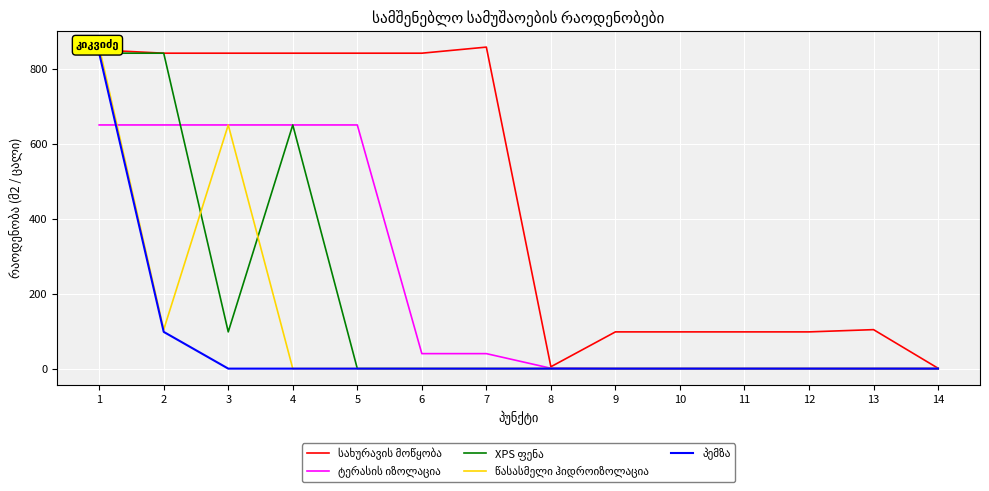

List the labels in order of ტერასის იზოლაცია value, largest first.

1, 2, 3, 4, 5, 6, 7, 8, 9, 10, 11, 12, 13, 14